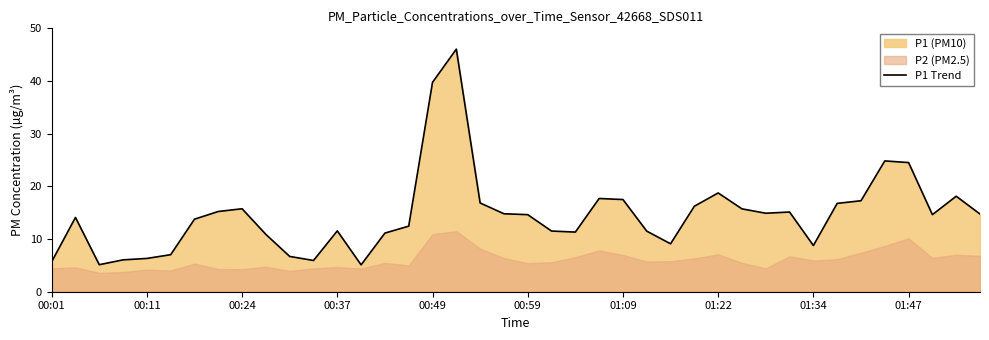

What is the minimum value for P1 Trend?

5.1